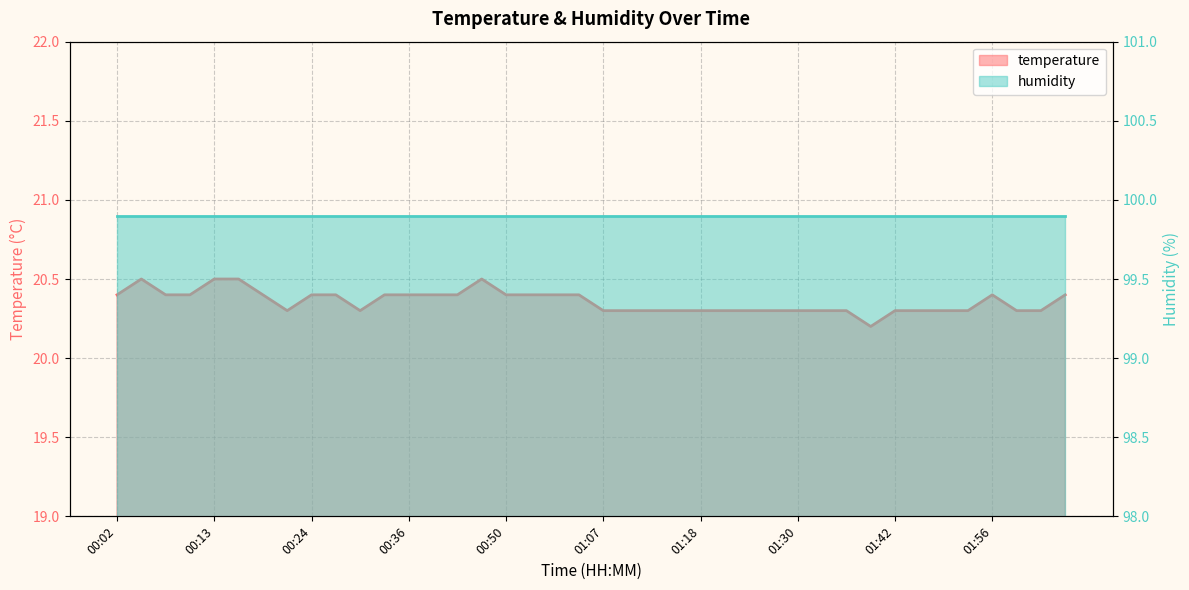

What is the value of the 26th point from the left?

20.3